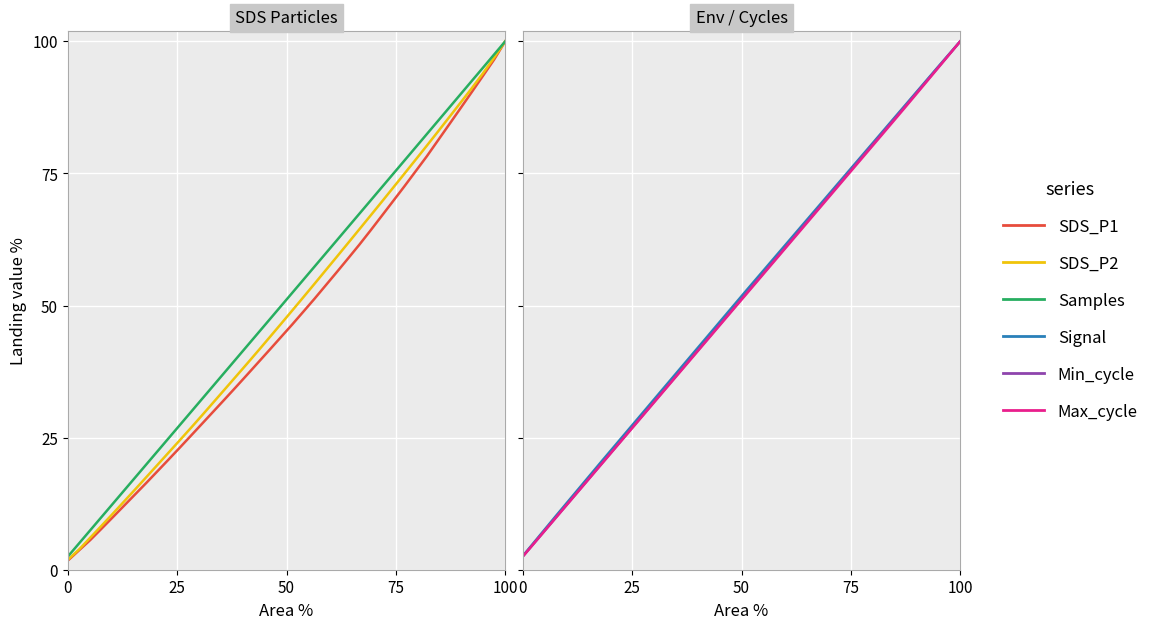

Is it true that Samples equals 17.9 at 100?

False